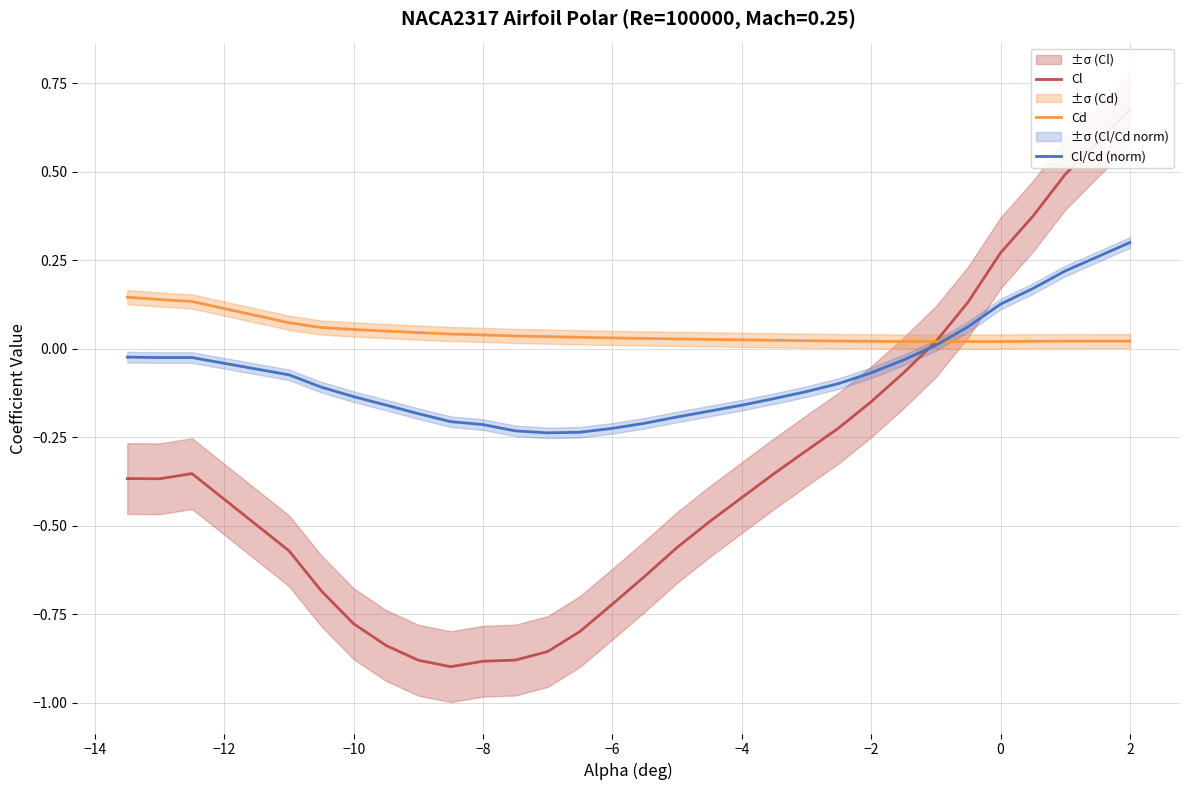

Is it true that Cl/Cd (norm) equals -0.4 at −6?

False